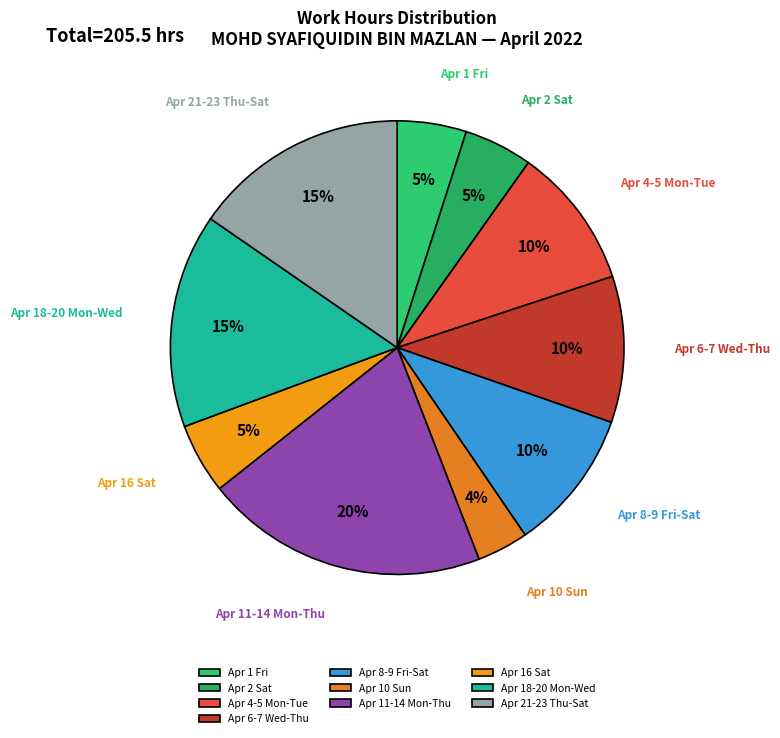

To the nearest percent, what portion does Apr 21-23 Thu-Sat represent?

15%